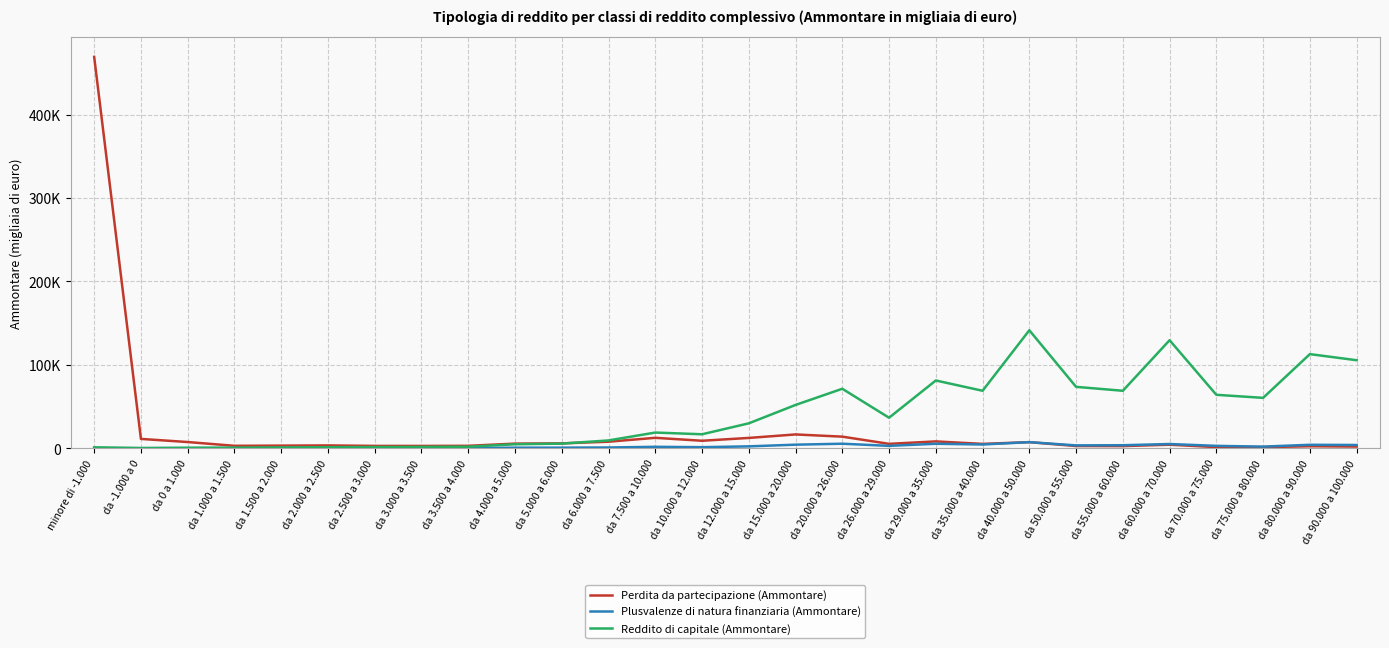

What is the total value across all series at da 5.000 a 6.000?

11664